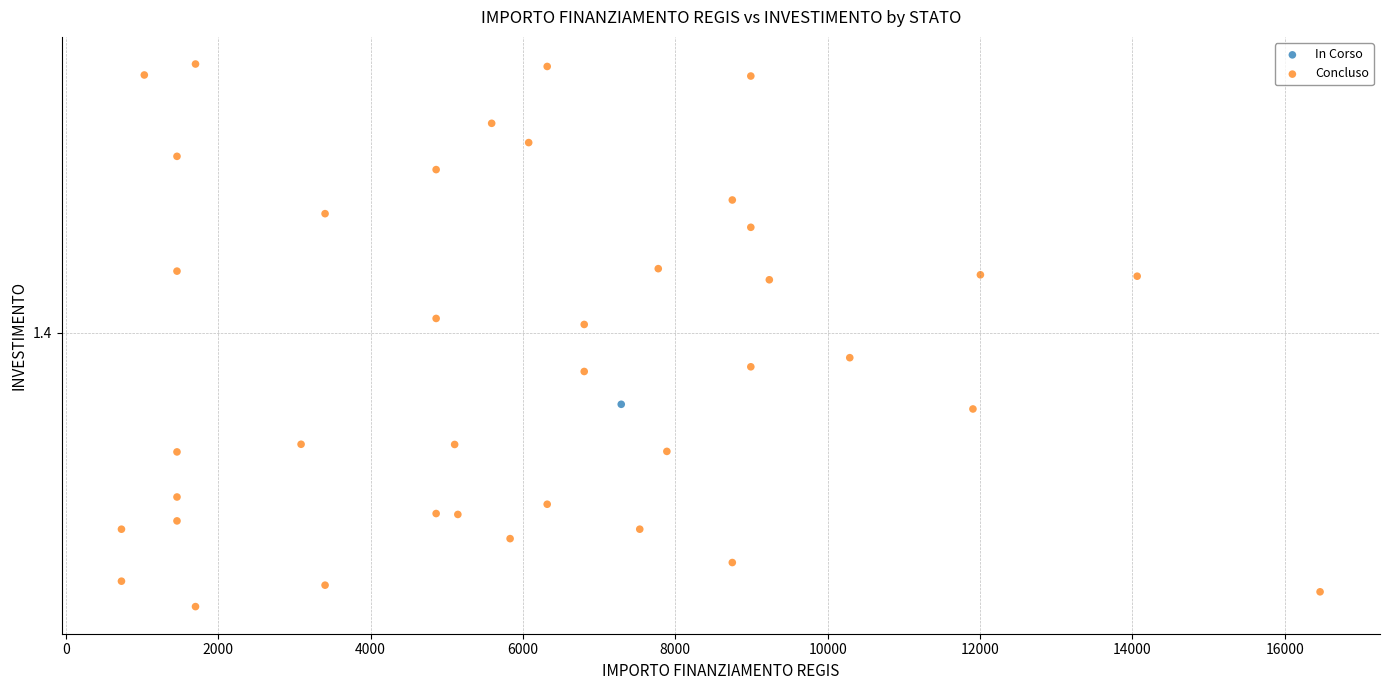

What are all the series names shown in the legend?

In Corso, Concluso